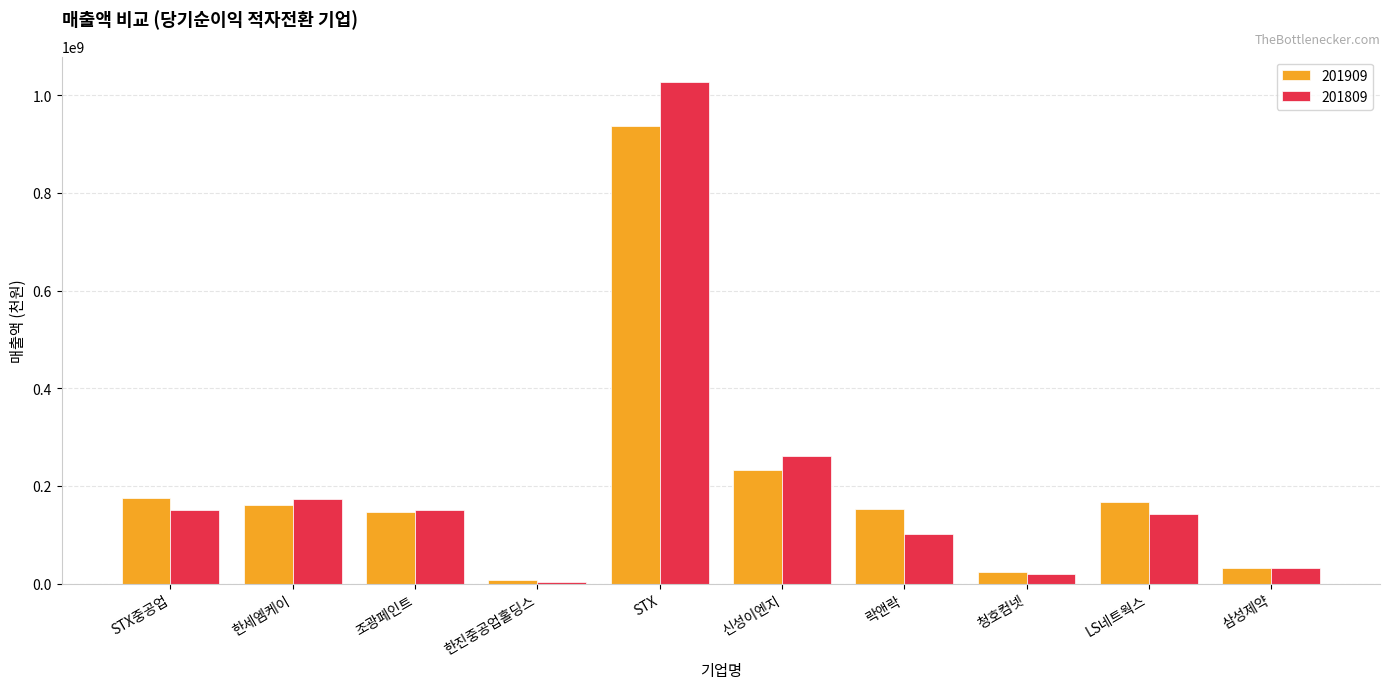

What is the total value across all series at 한세엠케이?

333846452